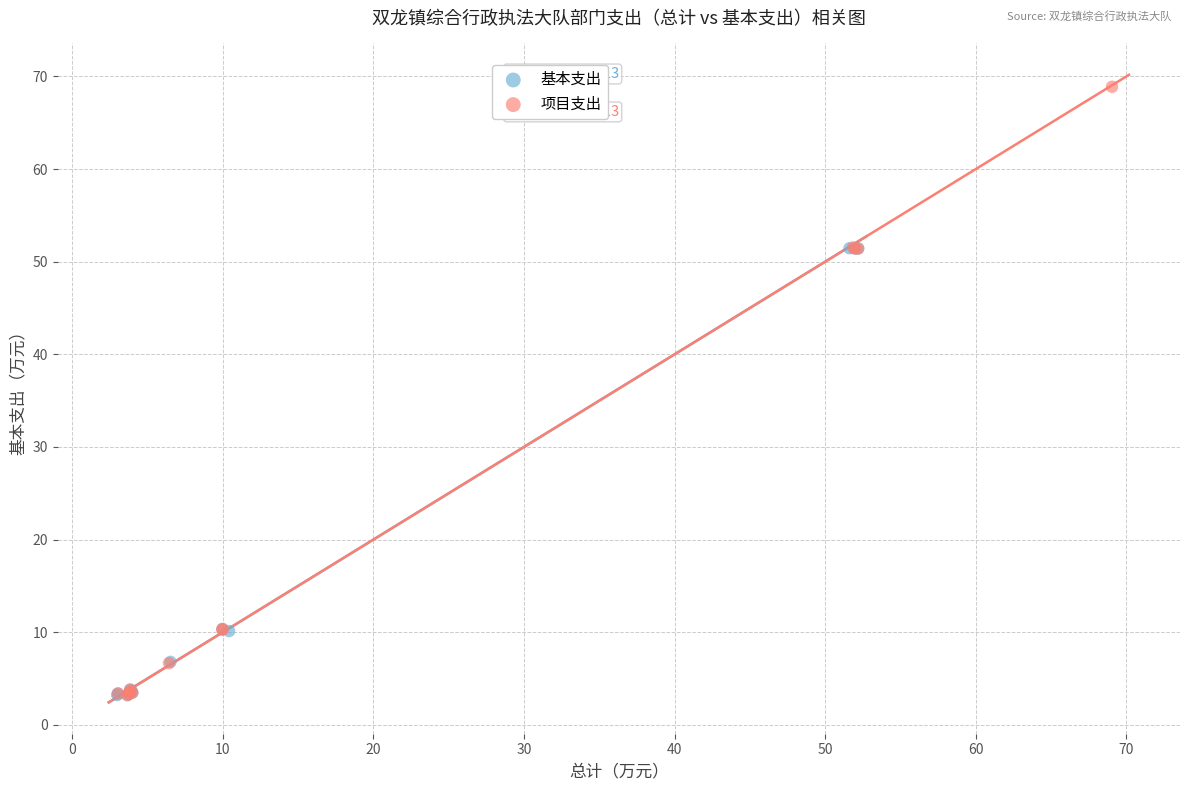

Which series reaches the maximum Y coordinate?

项目支出